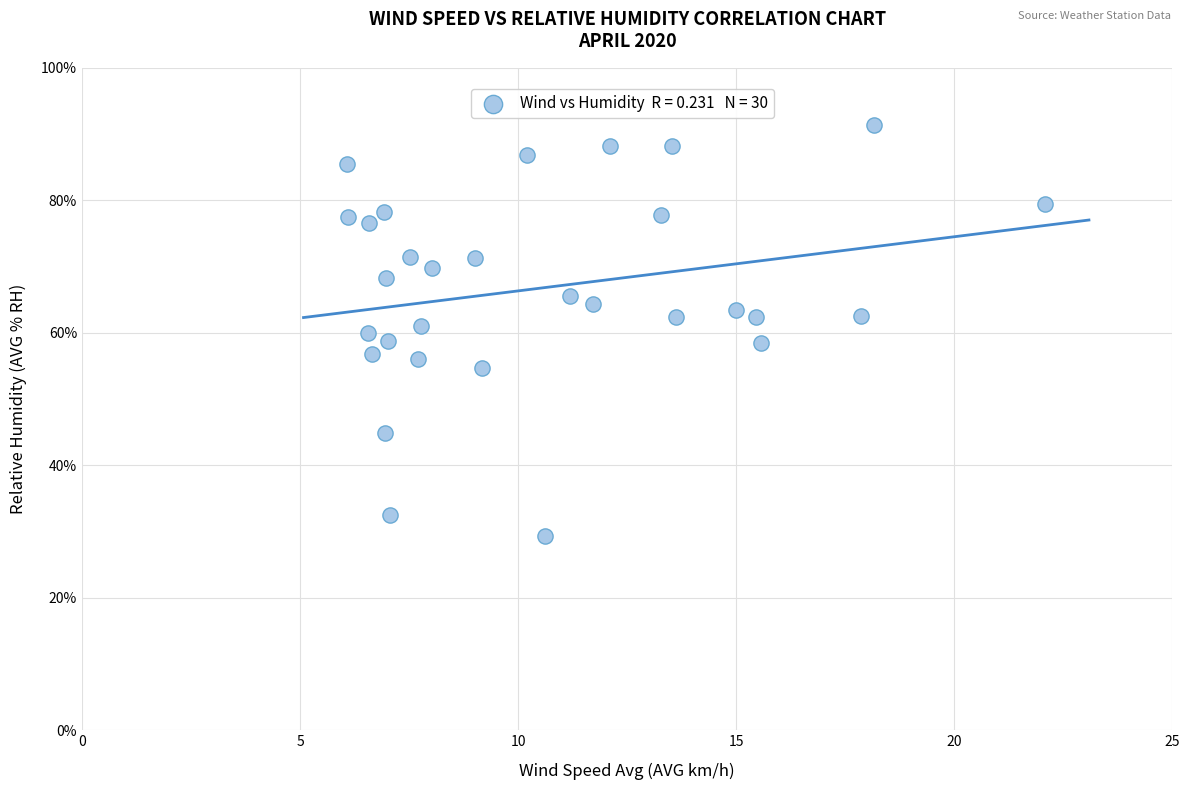

What is the range of Y values (max minus min)?

62.0